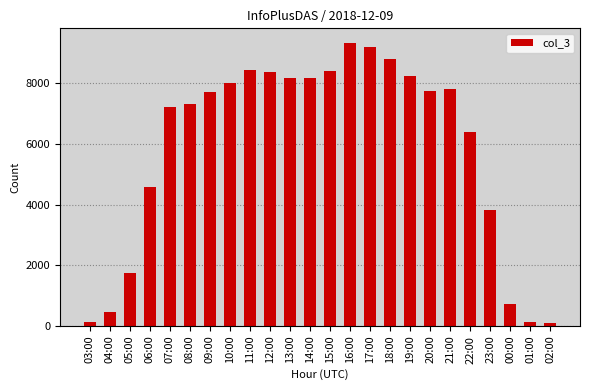

How many values are below 7759?

12